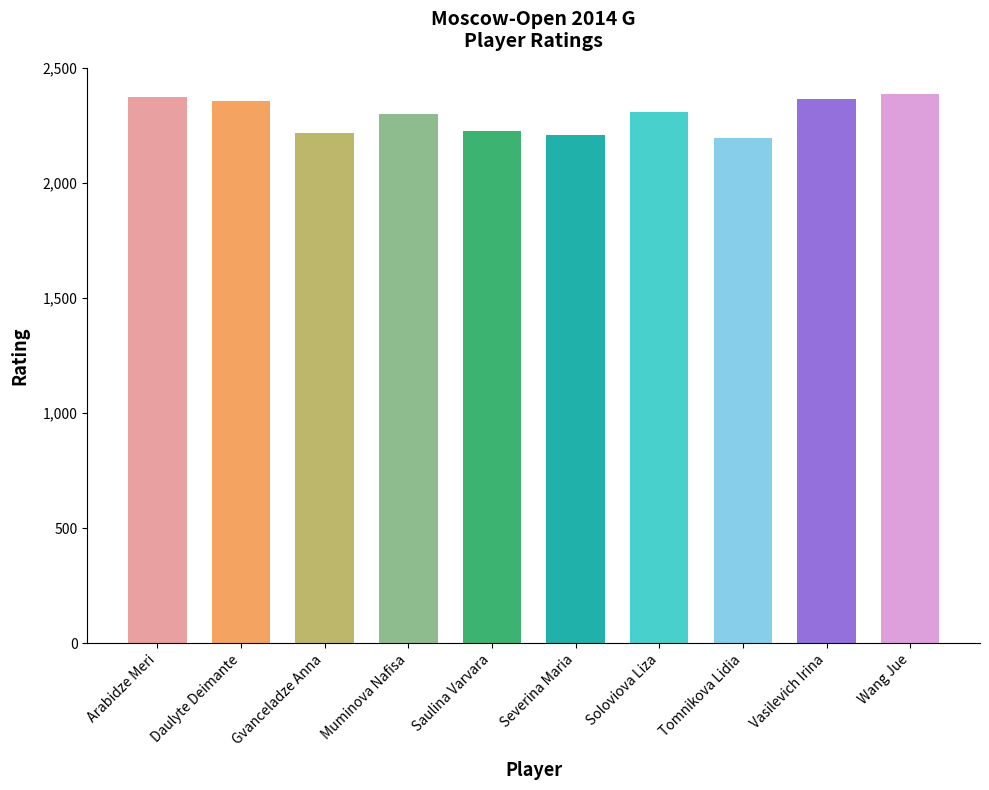

What is the label of the 5th bar from the left?

Saulina Varvara